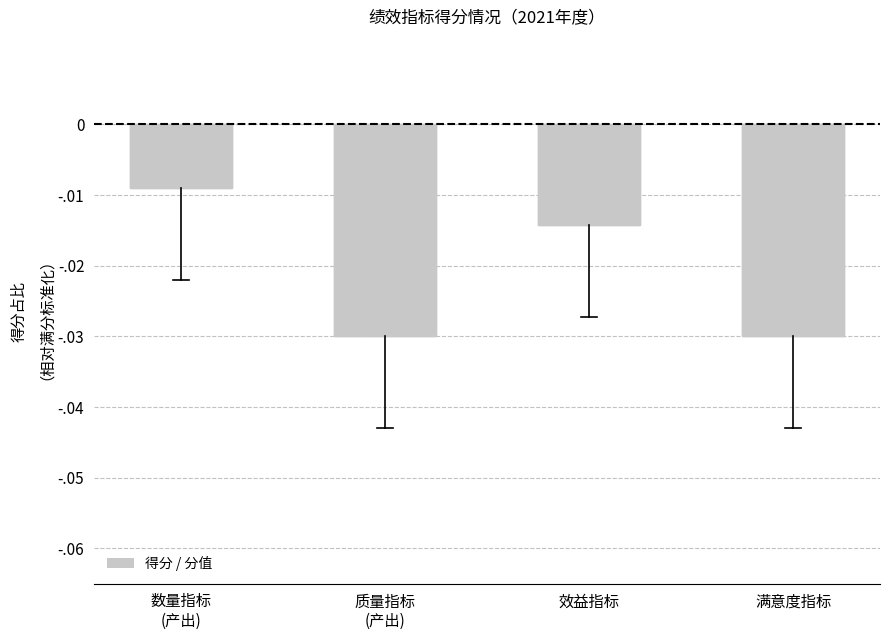

List the labels in order of value, largest first.

数量指标
(产出), 效益指标, 质量指标
(产出), 满意度指标